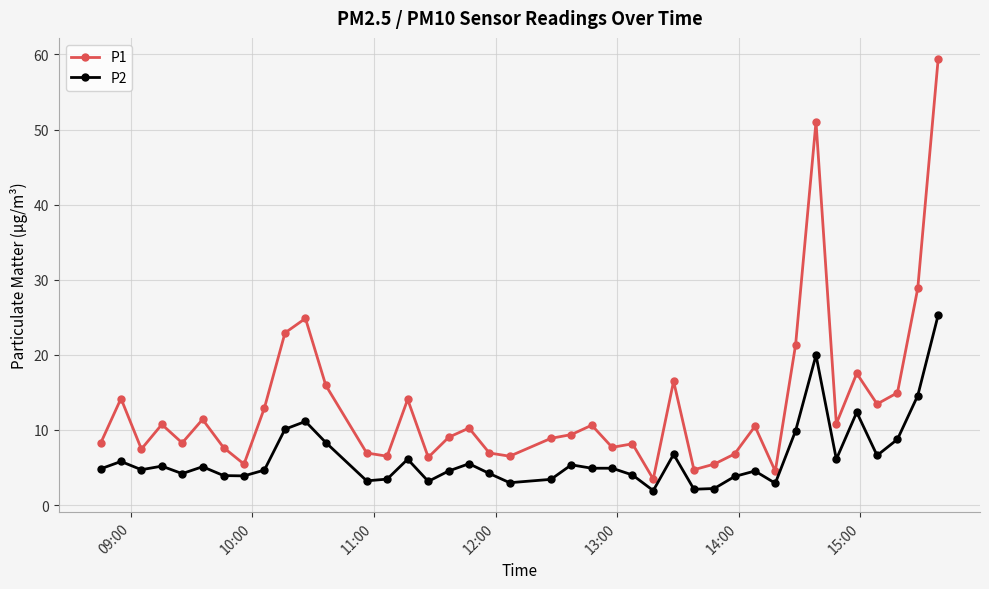

What is the value of the P2 point at the 38th from the left?

8.8